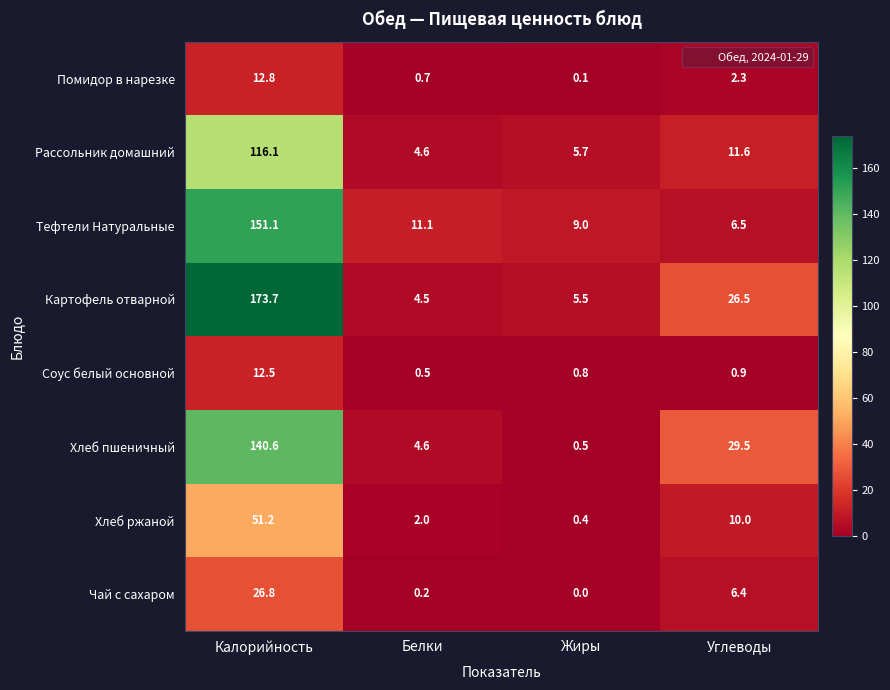

What is the spread (max minus min) of values at Углеводы?

28.6